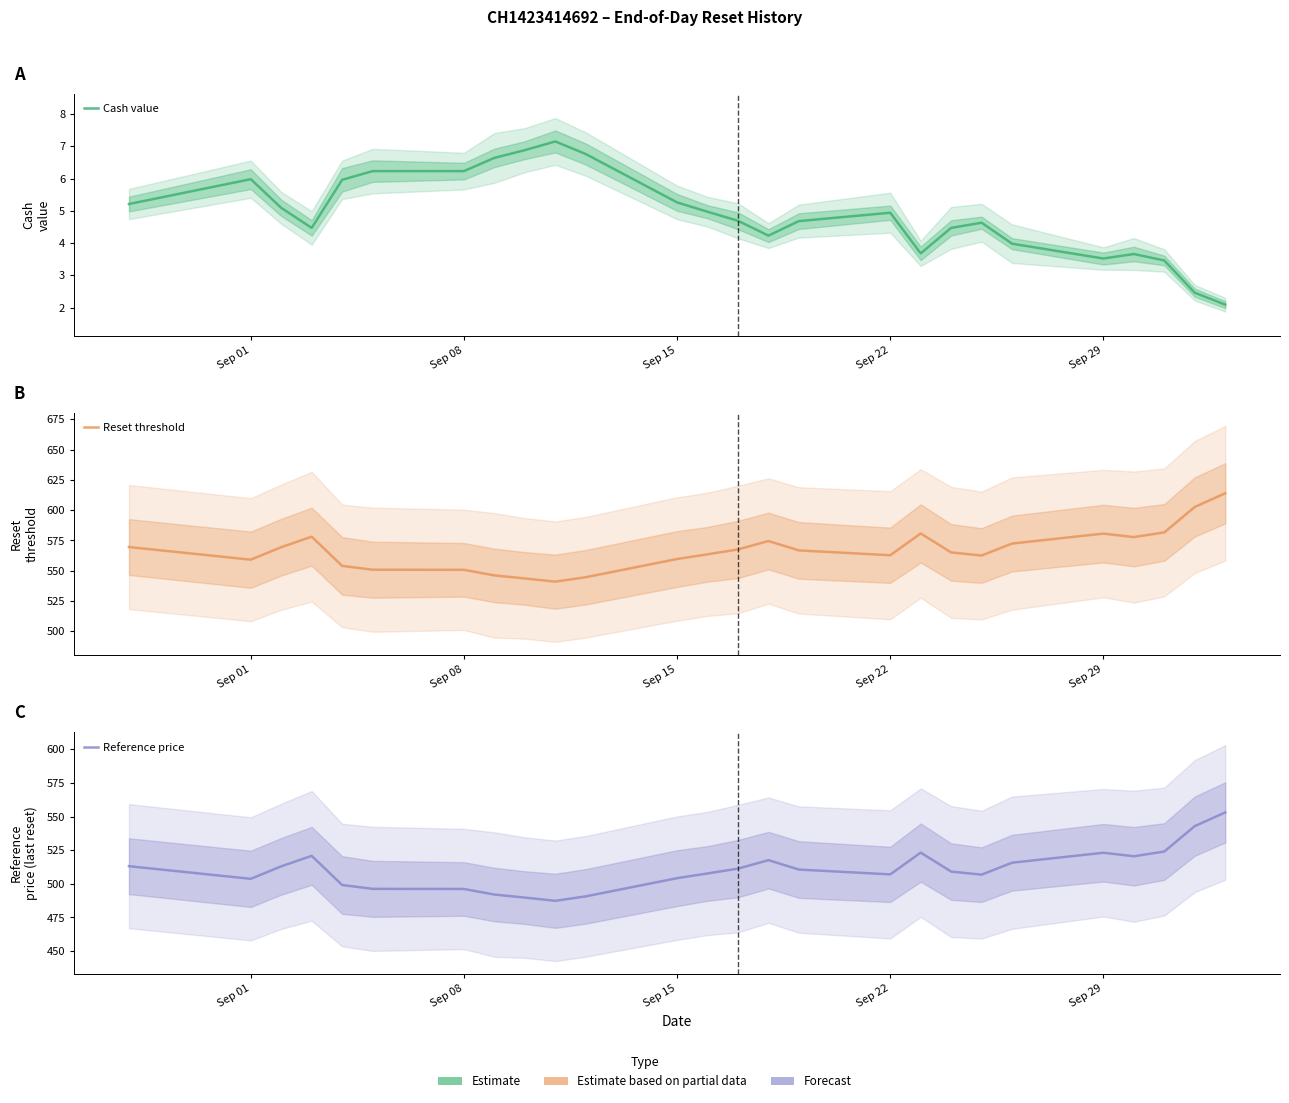

True or false: Reset threshold and Cash value intersect in this chart.

False